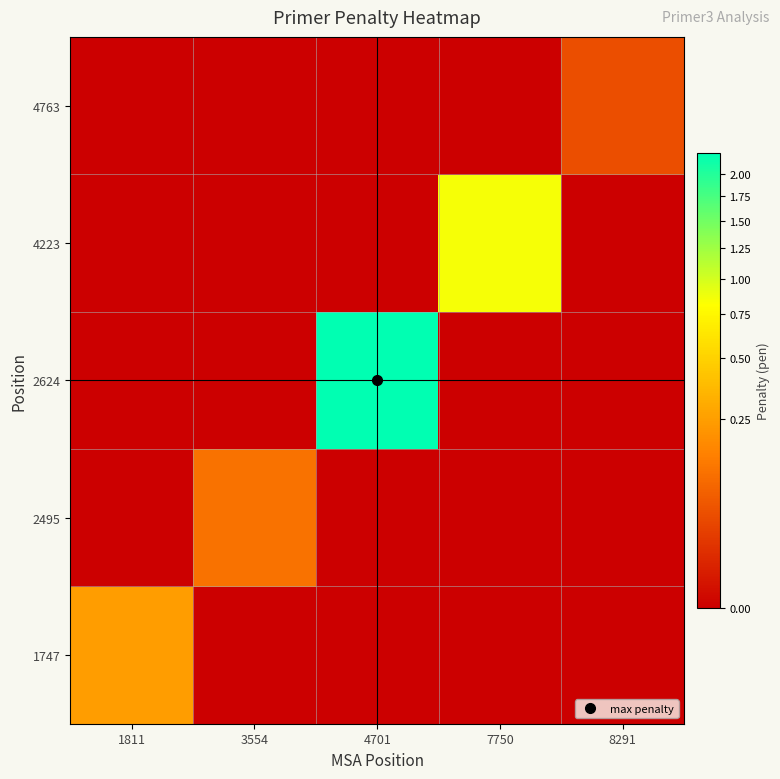

Reading left to right, list all the values displayed in this chart.

1747: 1811=0.2	3554=0.0	4701=0.0	7750=0.0	8291=0.0
2495: 1811=0.0	3554=0.1	4701=0.0	7750=0.0	8291=0.0
2624: 1811=0.0	3554=0.0	4701=2.2	7750=0.0	8291=0.0
4223: 1811=0.0	3554=0.0	4701=0.0	7750=0.8	8291=0.0
4763: 1811=0.0	3554=0.0	4701=0.0	7750=0.0	8291=0.0